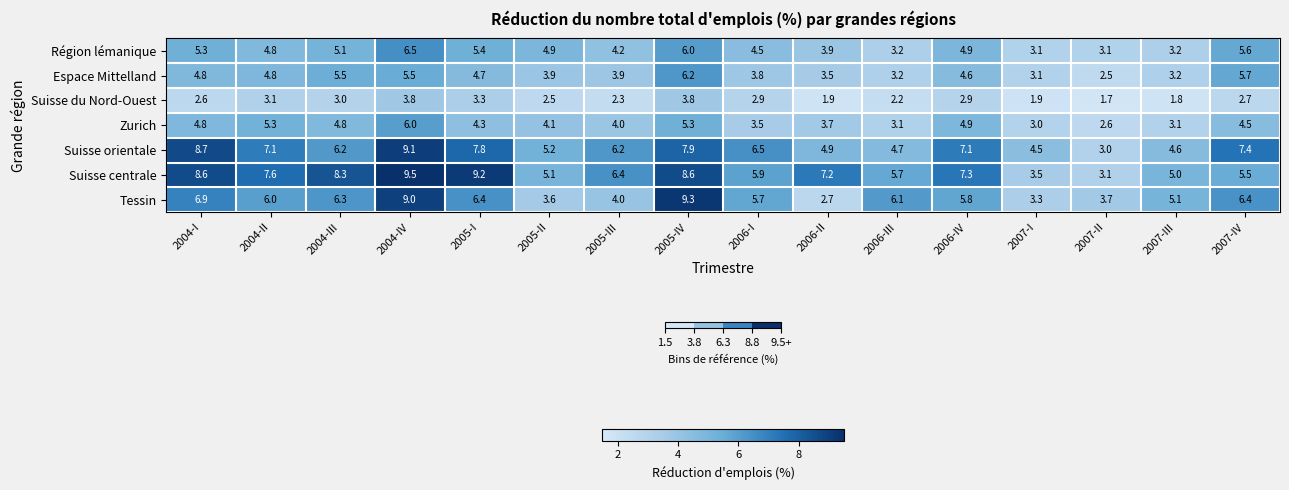

At which category does the chart reach its peak across all series?

2004-IV